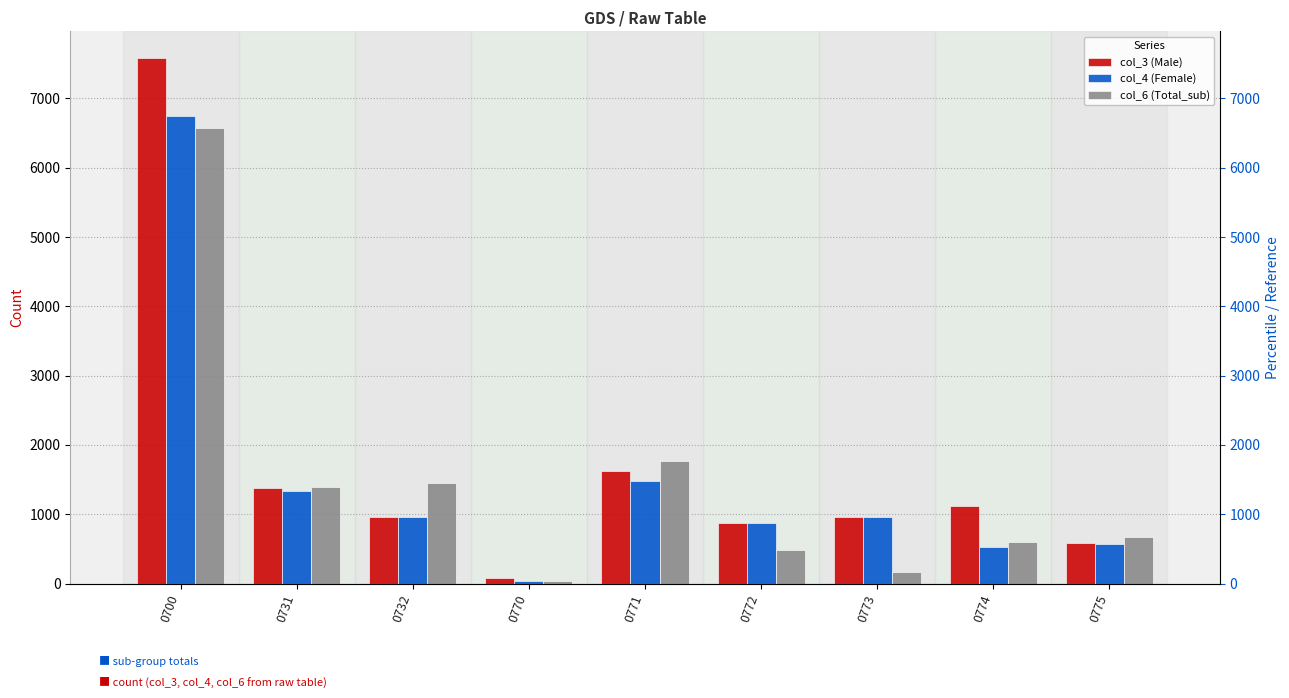

Which series changed the most between 0772 and 0774?

col_4 (Female)